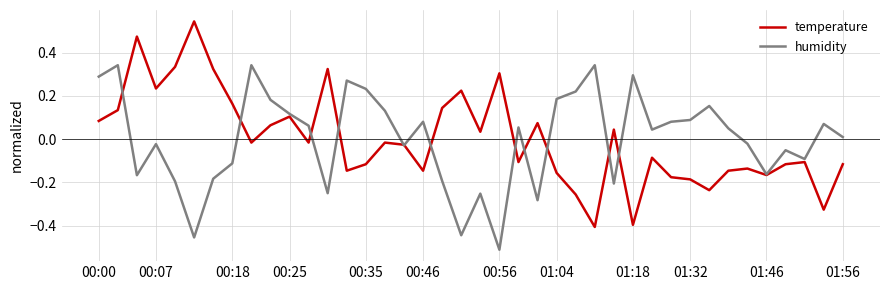

Count the number of categories in the chart.

40